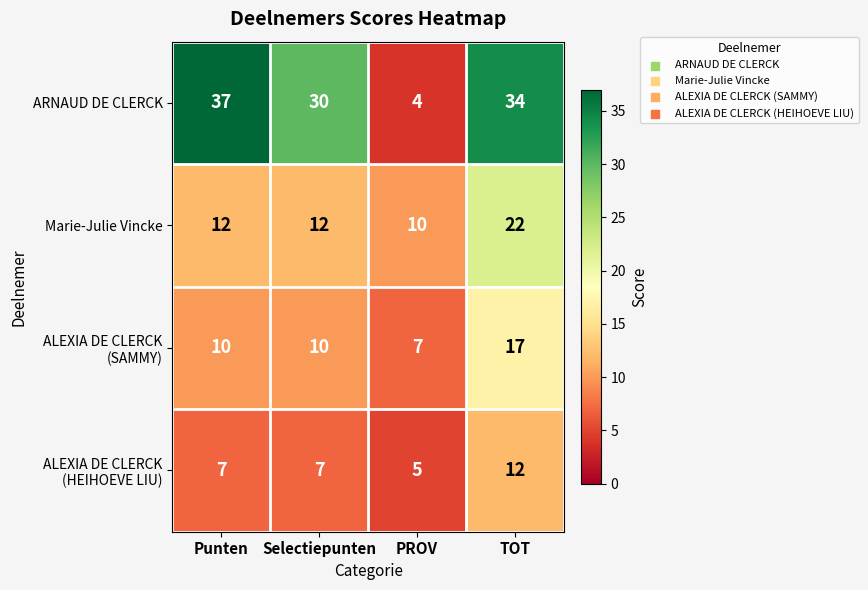

At which category does the chart reach its peak across all series?

Punten